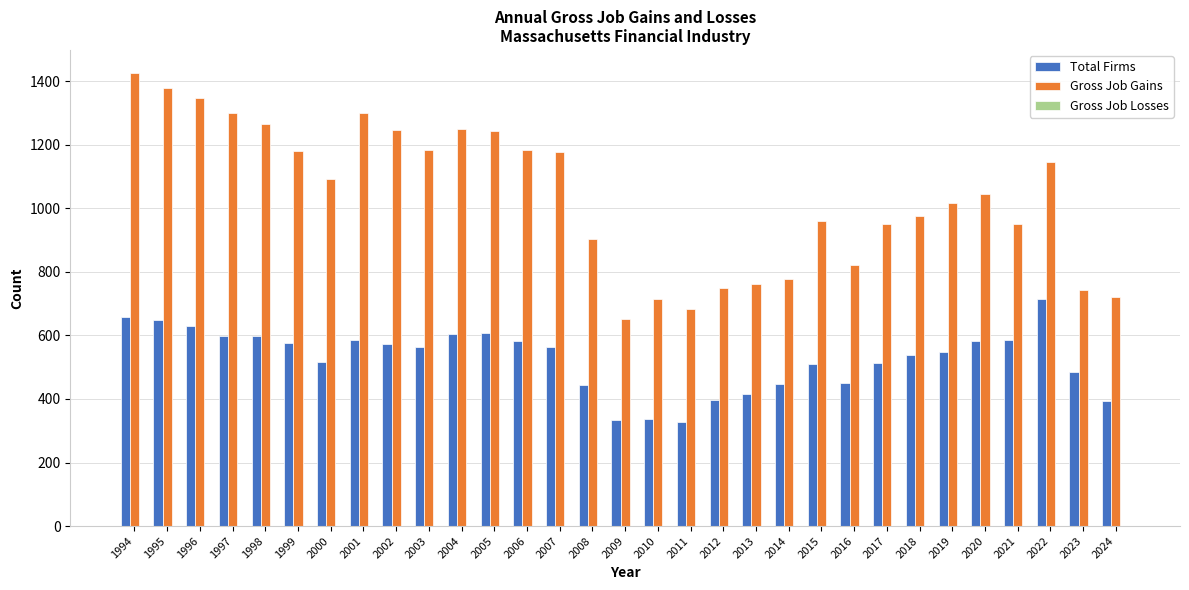

List the series in order of their overall mean, highest first.

Gross Job Gains, Total Firms